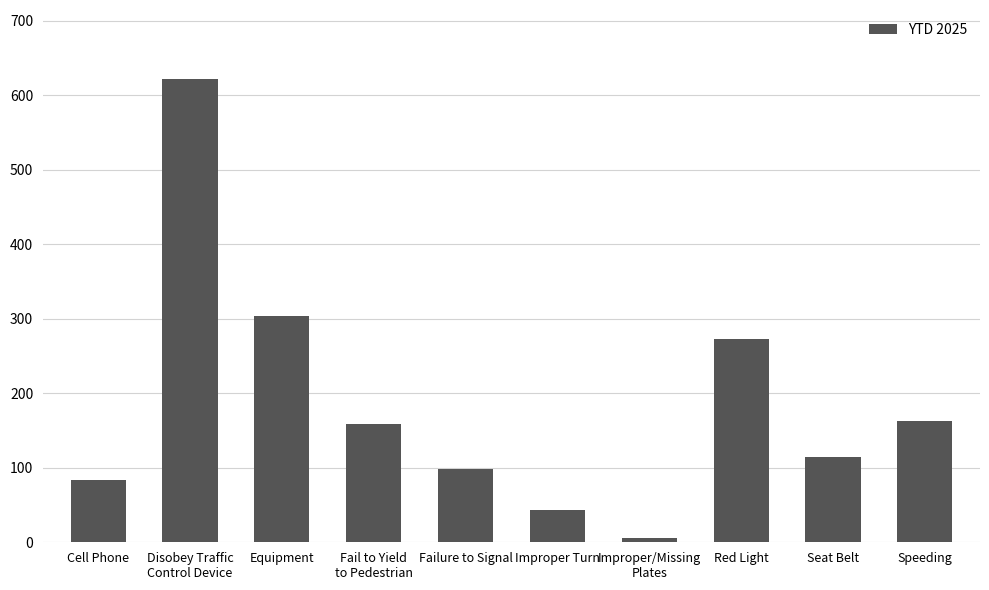

What is the maximum value shown in the chart?

621